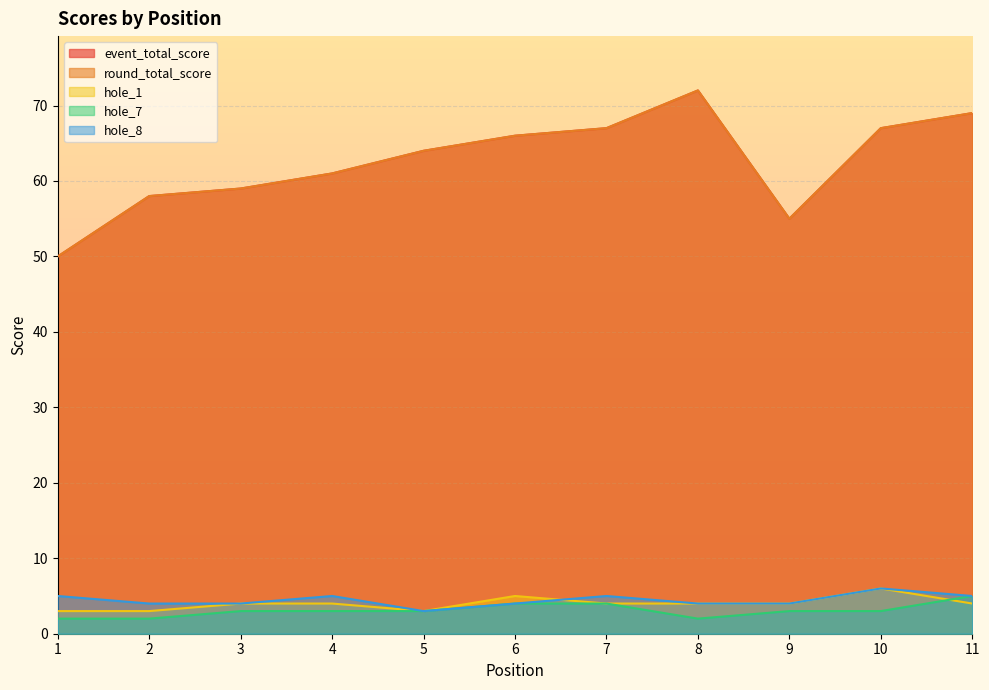

How many lines are shown in the chart?

5